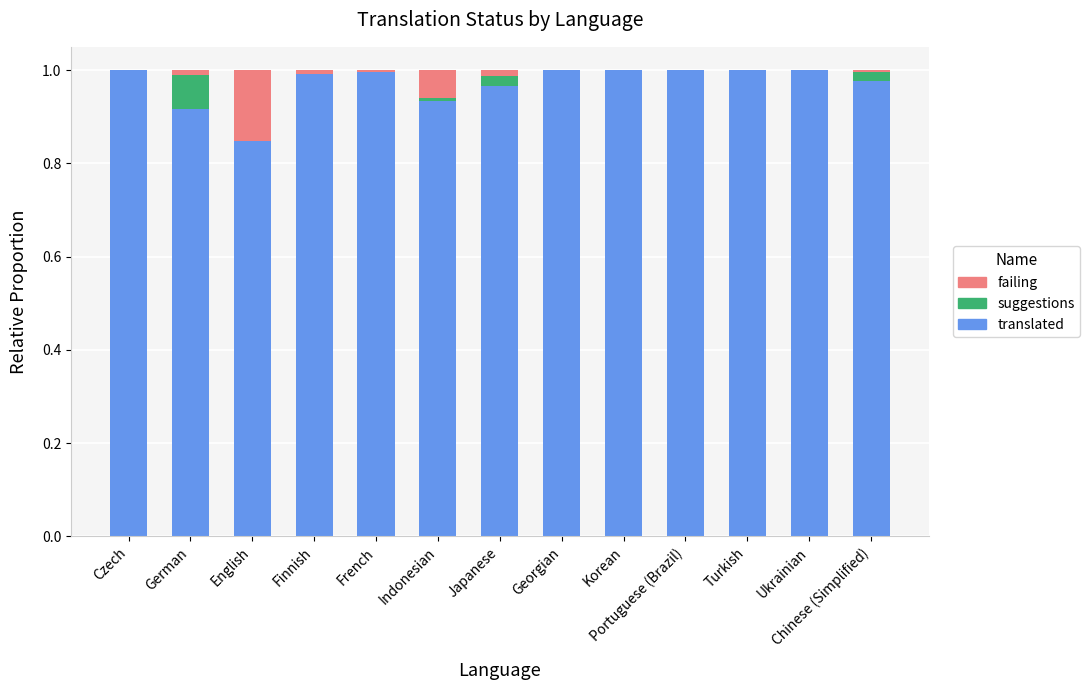

What is the sum of all translated values?

12.6